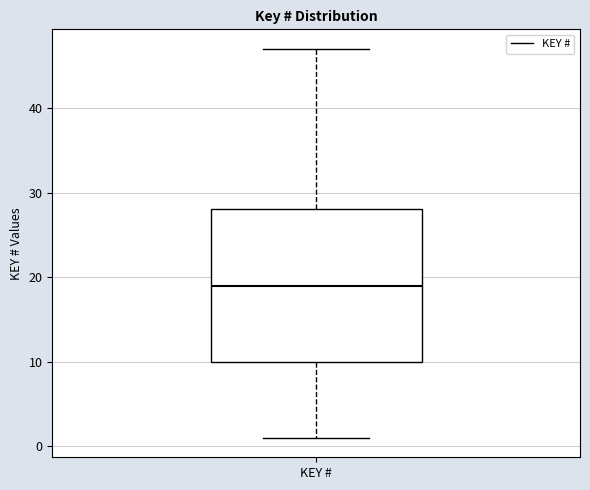

Read this box plot against the y-axis: the position of the median line, the range covered by the box, and the ends of both whiskers. The values are not printed on the chart, so give them approximately, as read against the axis.

median 19, box 10 to 28, whiskers 1 to 47